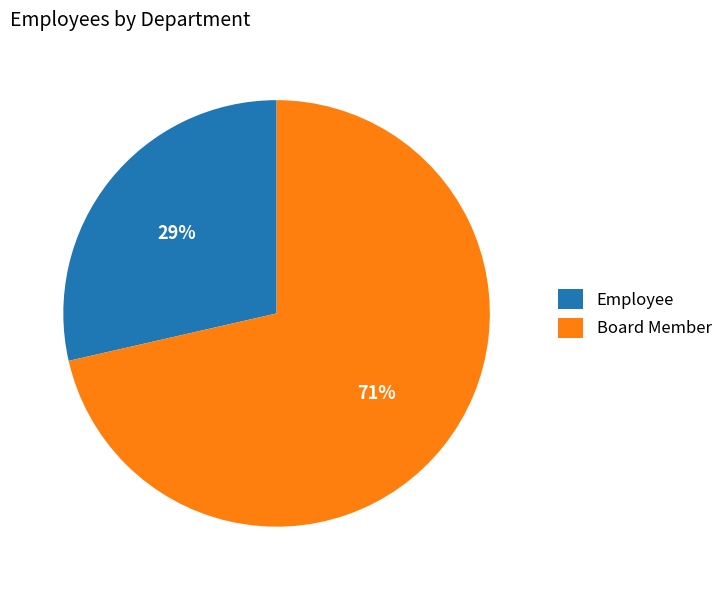

To the nearest percent, what is the combined percentage of Board Member and Employee?

100%